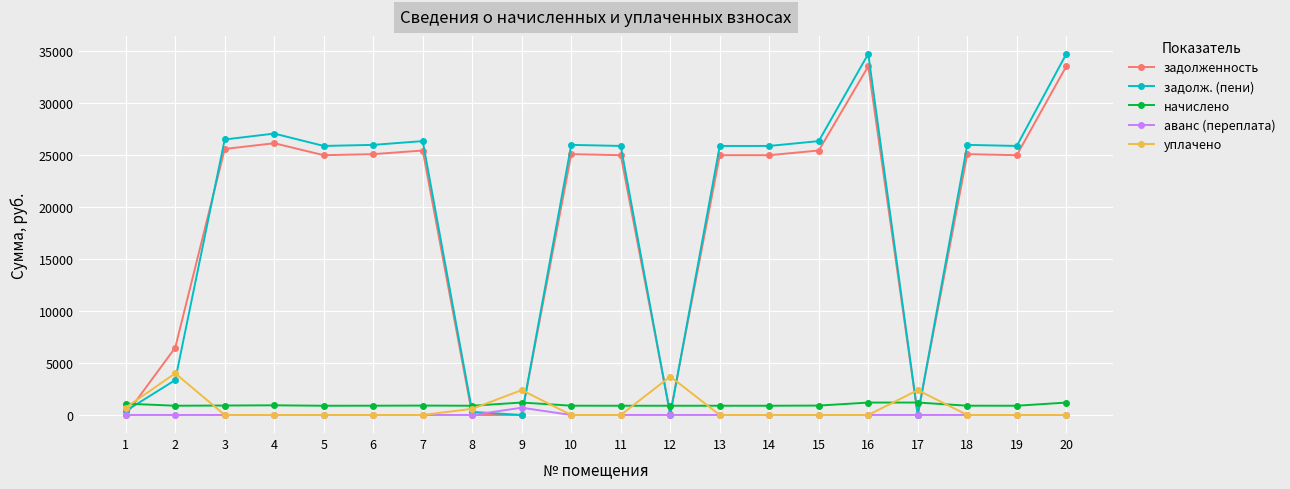

Which series has the largest range (max minus min)?

задолж. (пени)